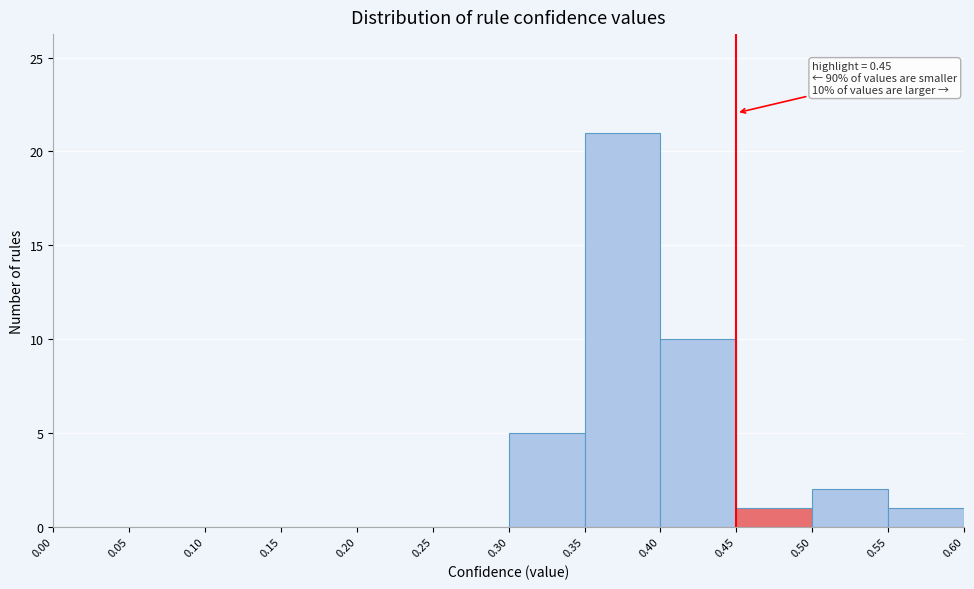

Which range on the x-axis has the tallest bar?

0.35 to 0.40